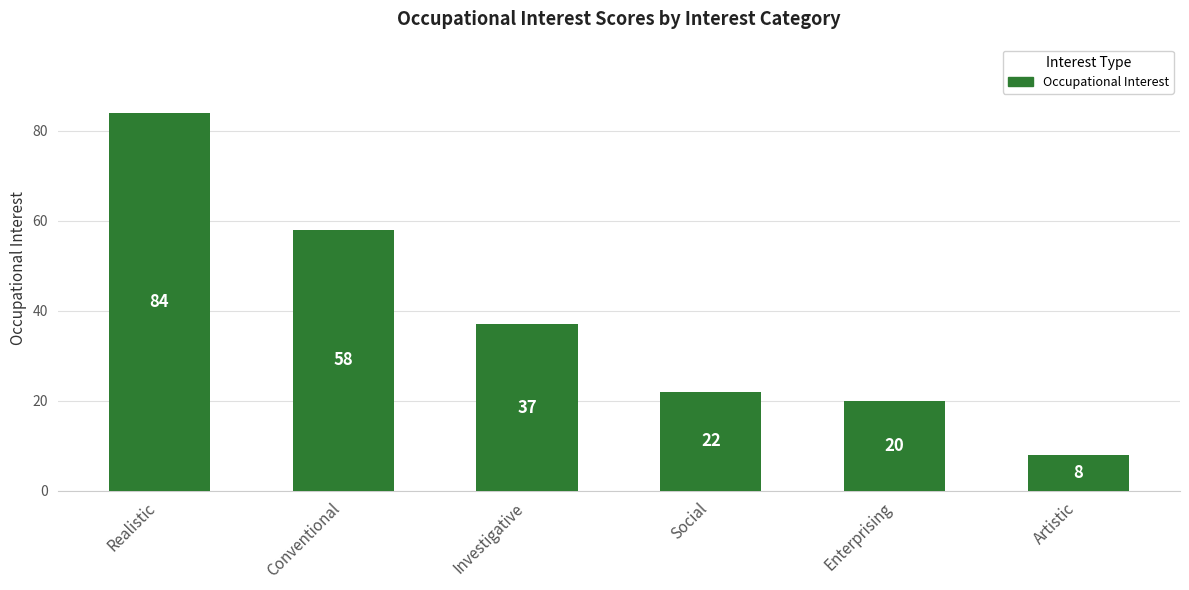

Approximately how many times larger is the value at Conventional compared to Artistic?

7.2